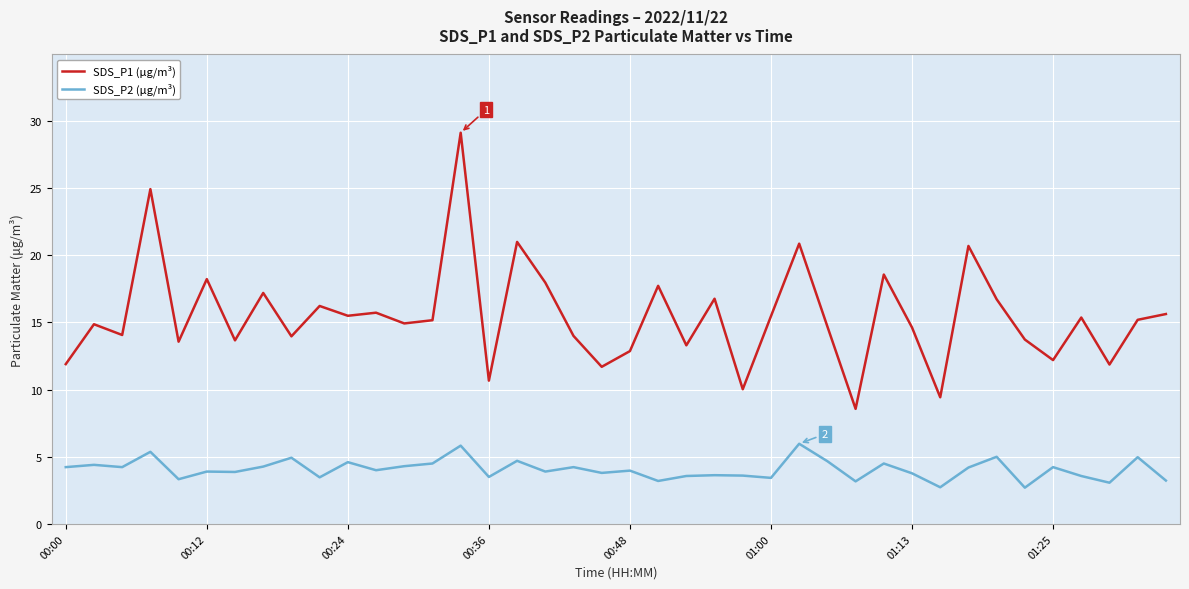

Which series has the widest spread of values?

SDS_P1 (μg/m³)